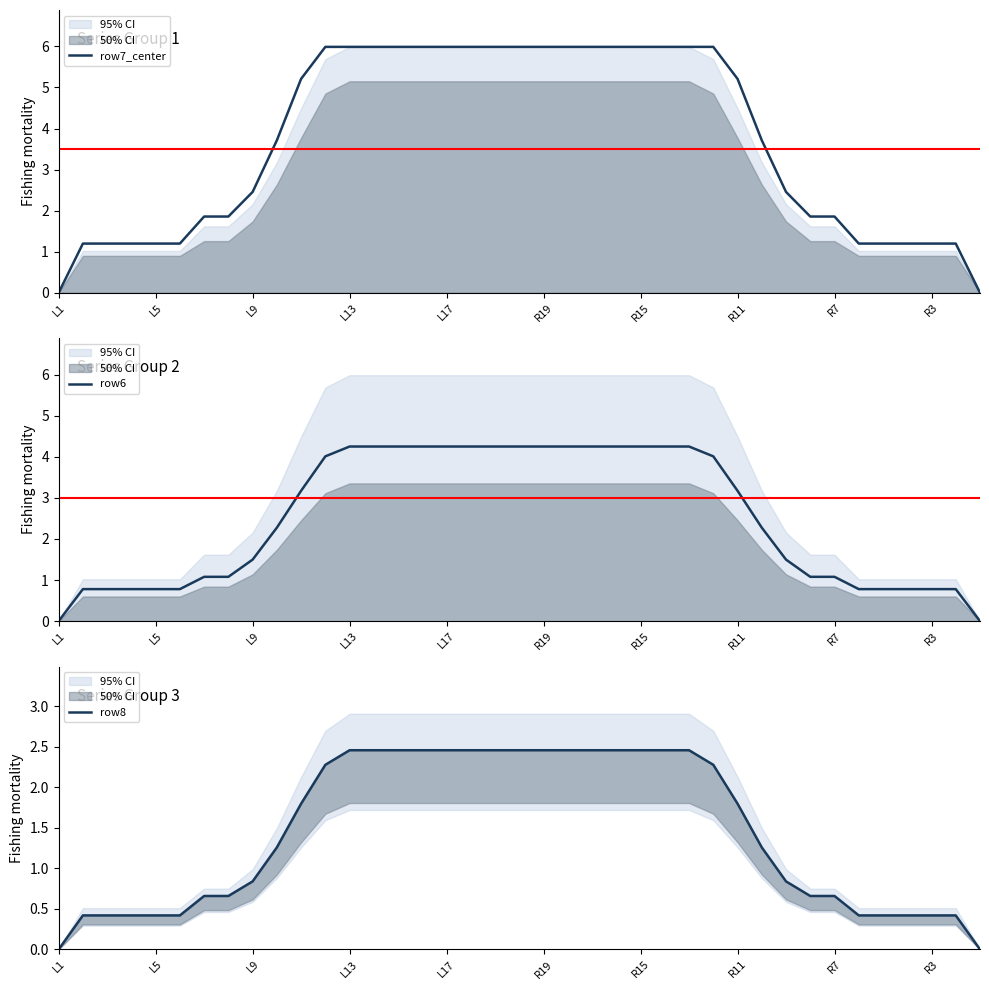

True or false: row6 and row7_center cross at least once.

False